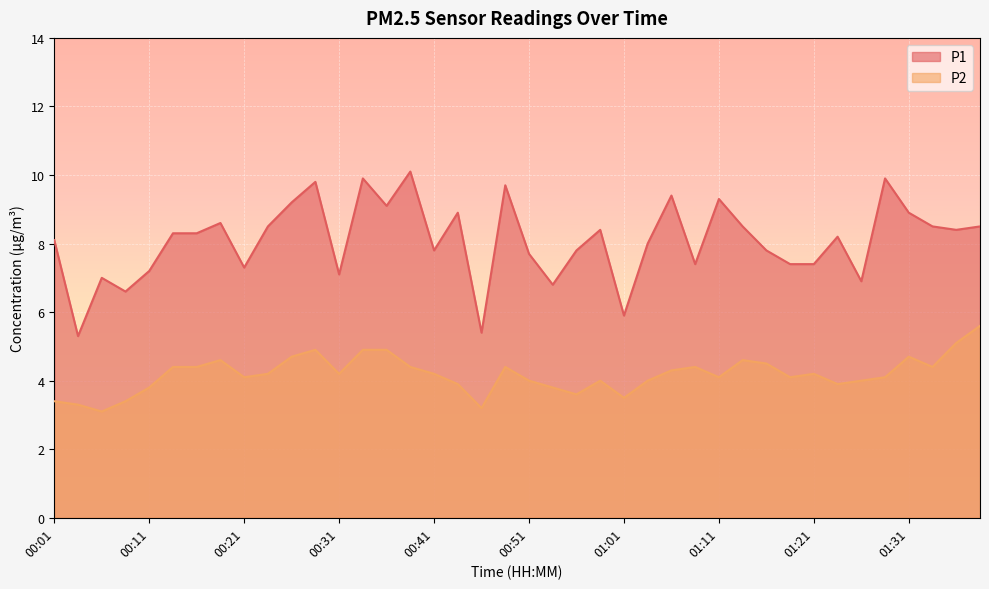

What is the lowest value of the P1 series?

5.3